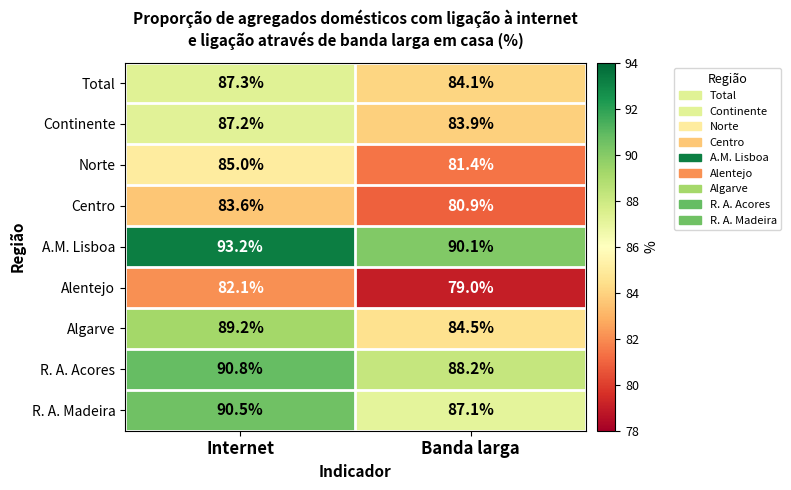

What is the spread (max minus min) of values at Banda larga?

11.1